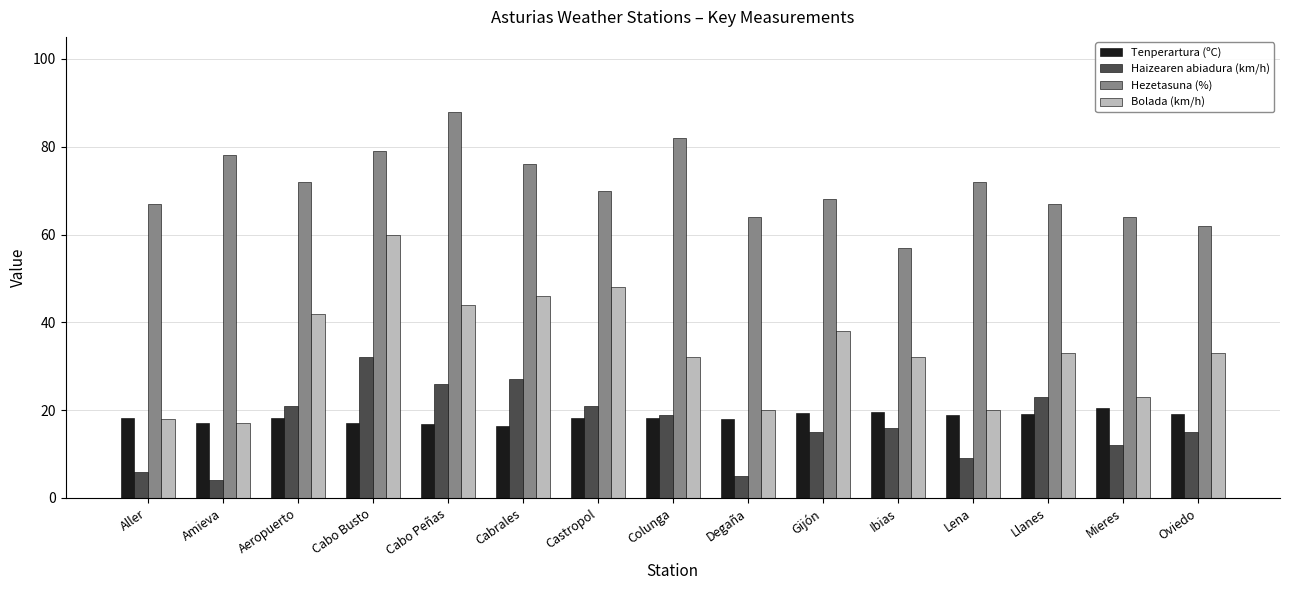

What is the average value of the Haizearen abiadura (km/h) series?

16.7